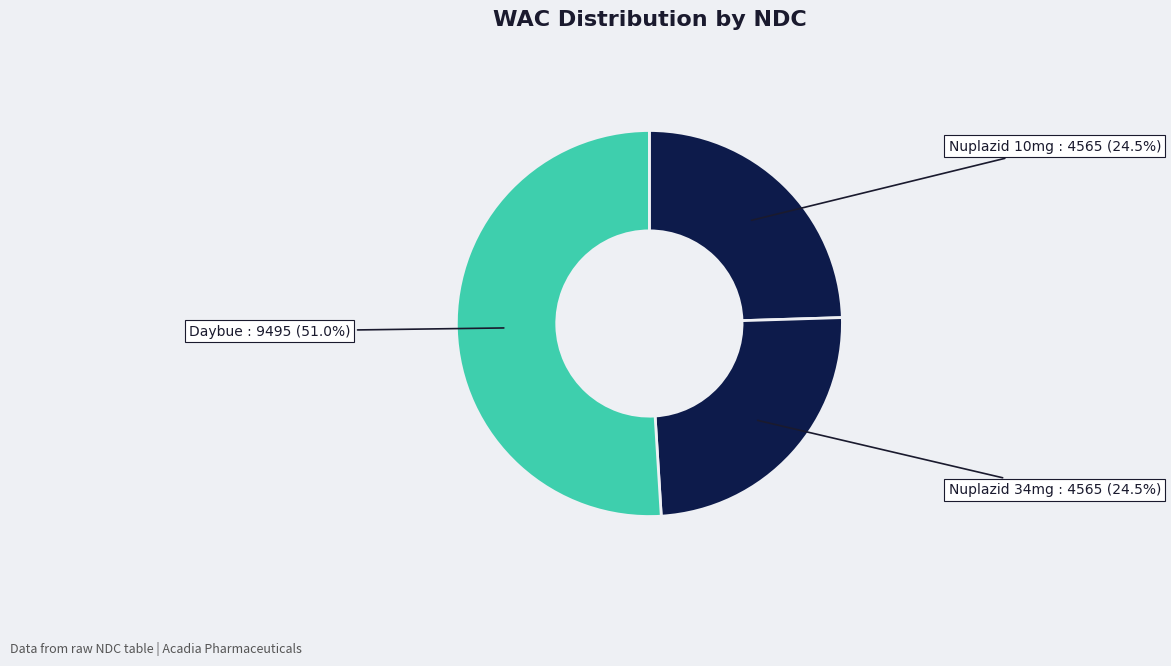

How many slices are in this pie chart?

3